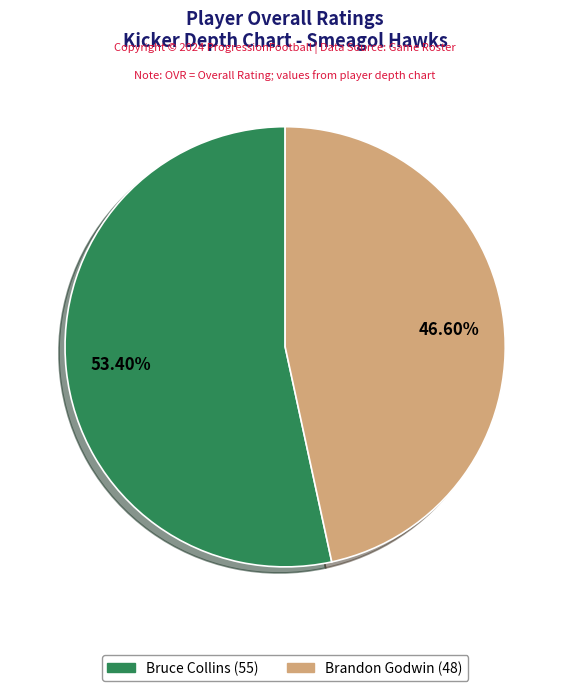

What is the ratio of the value at Bruce Collins to the value at Brandon Godwin?

1.1